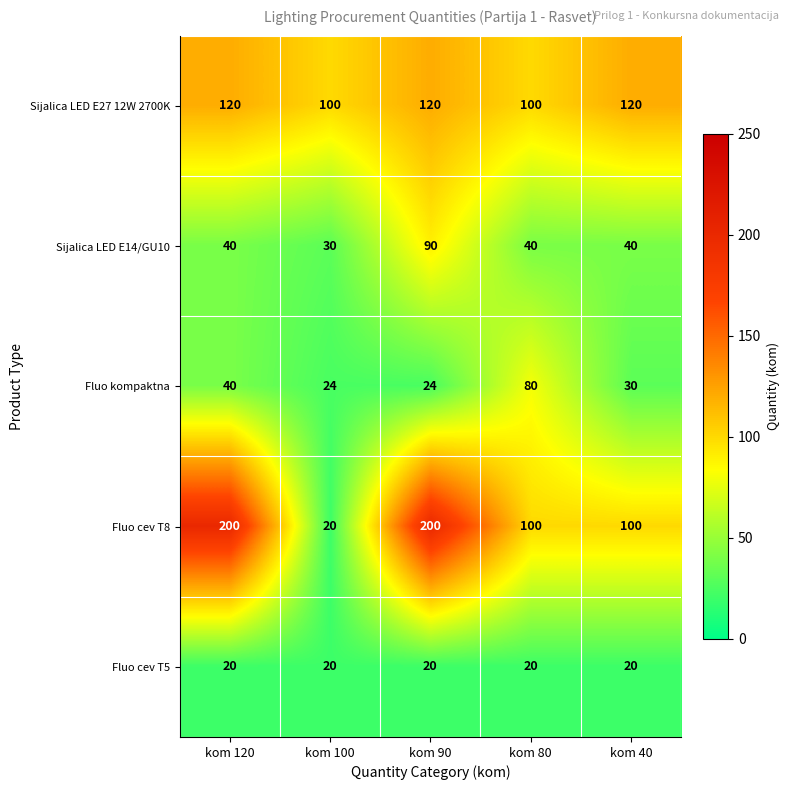

Reading left to right, list all the values displayed in this chart.

Sijalica LED E27 12W 2700K: 120	100	120	100	120
Sijalica LED E14/GU10: 40	30	90	40	40
Fluo kompaktna: 40	24	24	80	30
Fluo cev T8: 200	20	200	100	100
Fluo cev T5: 20	20	20	20	20